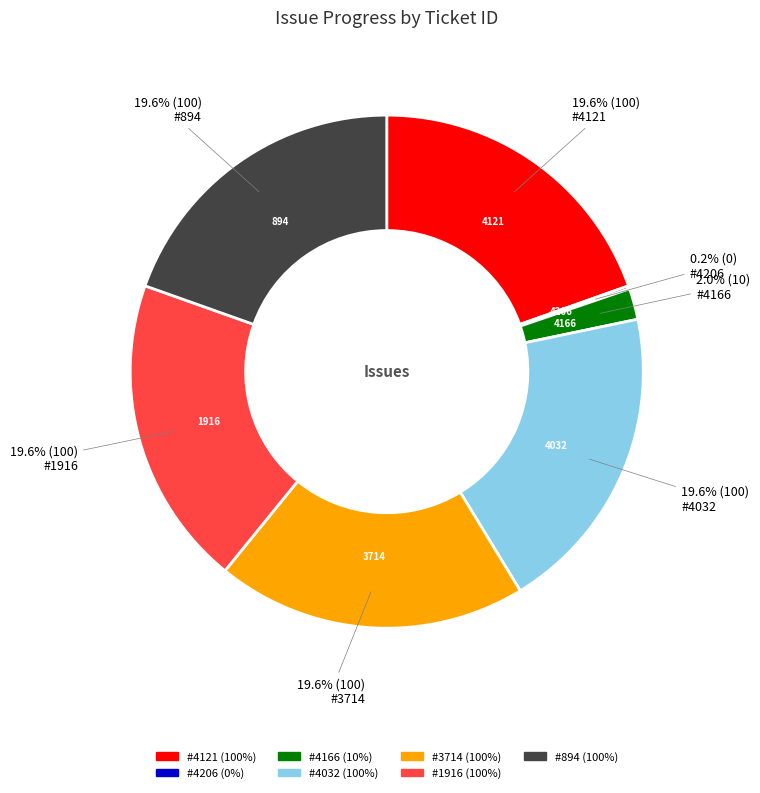

Does any single category account for the majority?

No